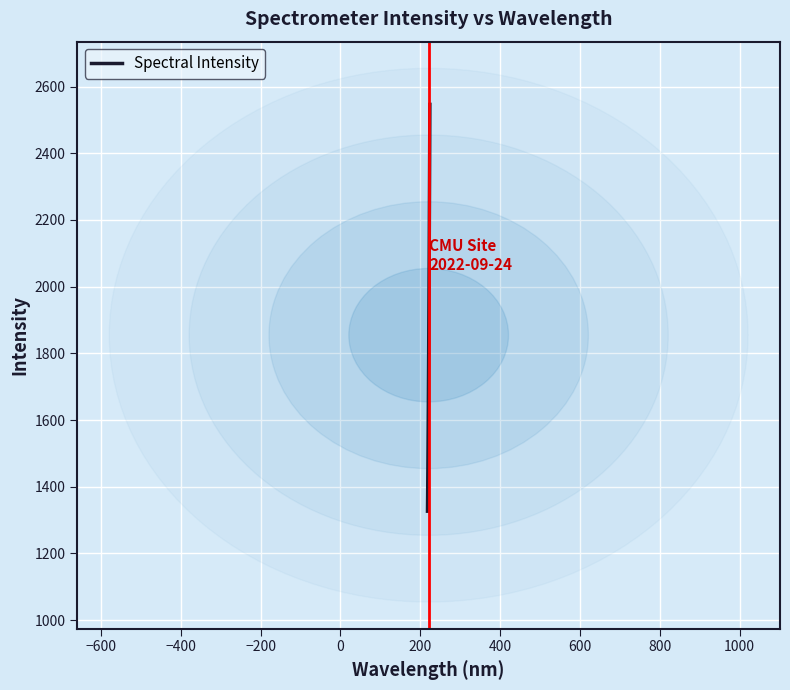

What is the maximum value shown in the chart?

2546.5